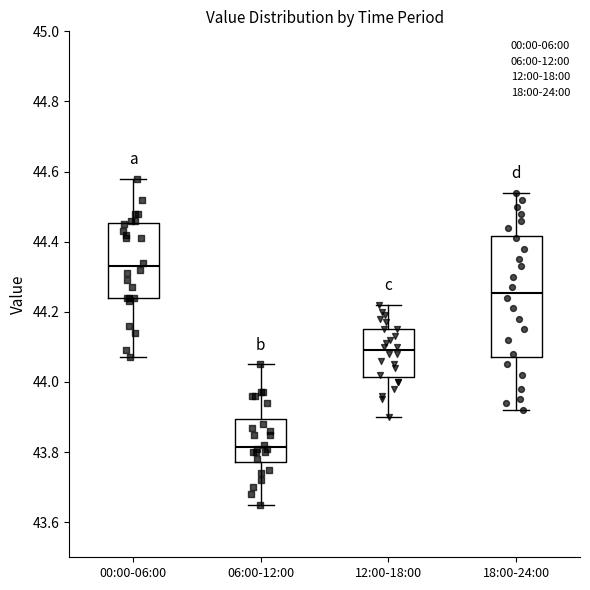

Which box is the tallest, from its lower edge to its upper edge?

18:00-24:00